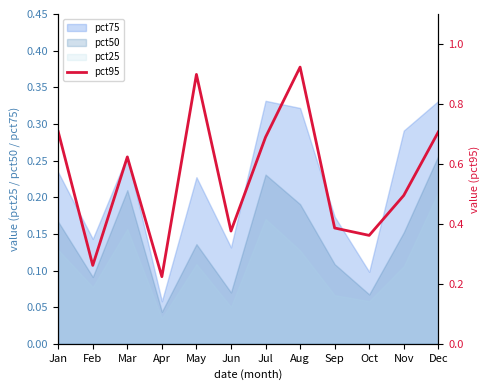

Where is the first local maximum?

Mar